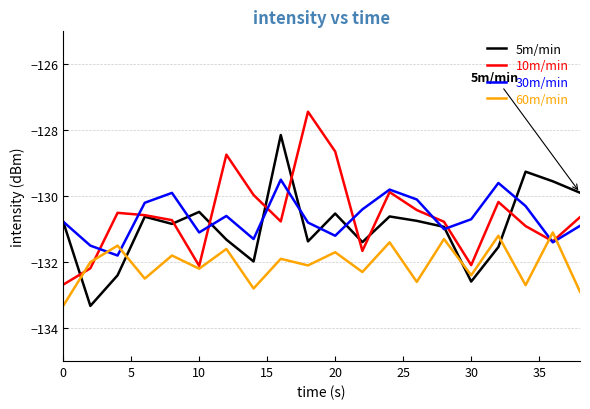

How many interior local valleys does the 5m/min series have?

6